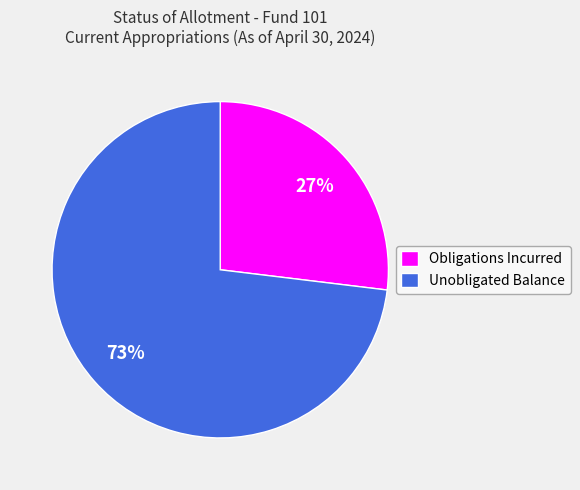

To the nearest percent, what is the difference between the Unobligated Balance and Obligations Incurred slice percentages?

46%